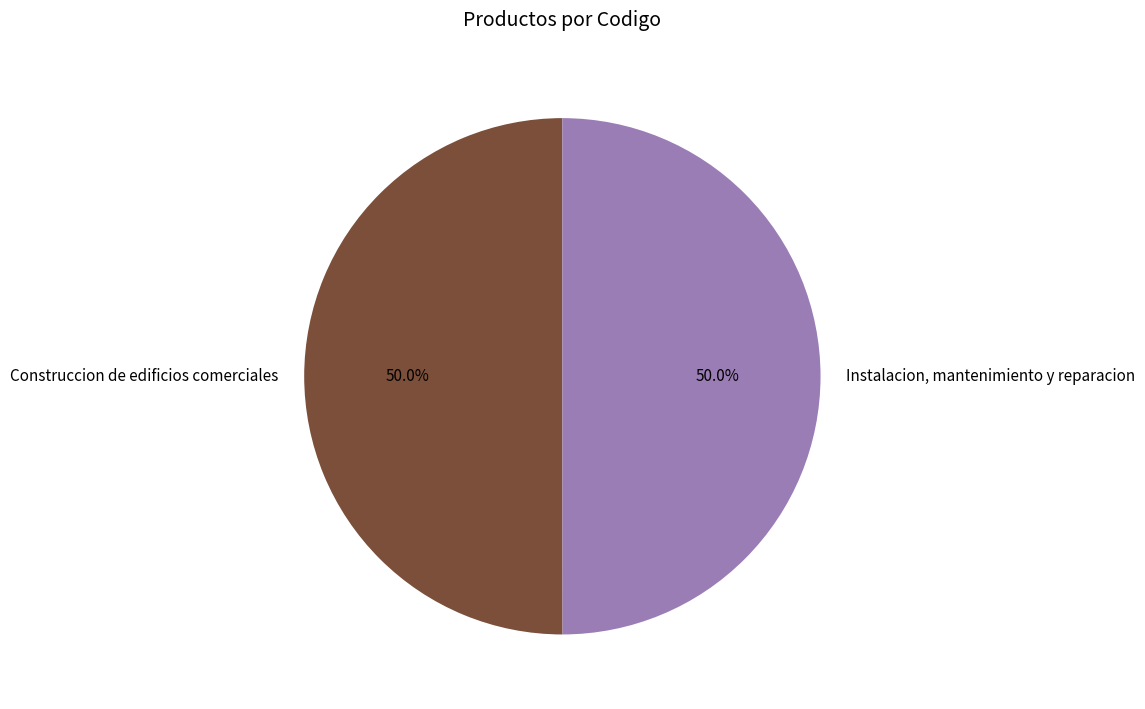

Approximately how many times larger is the value at Instalacion, mantenimiento y reparacion compared to Construccion de edificios comerciales?

1.0